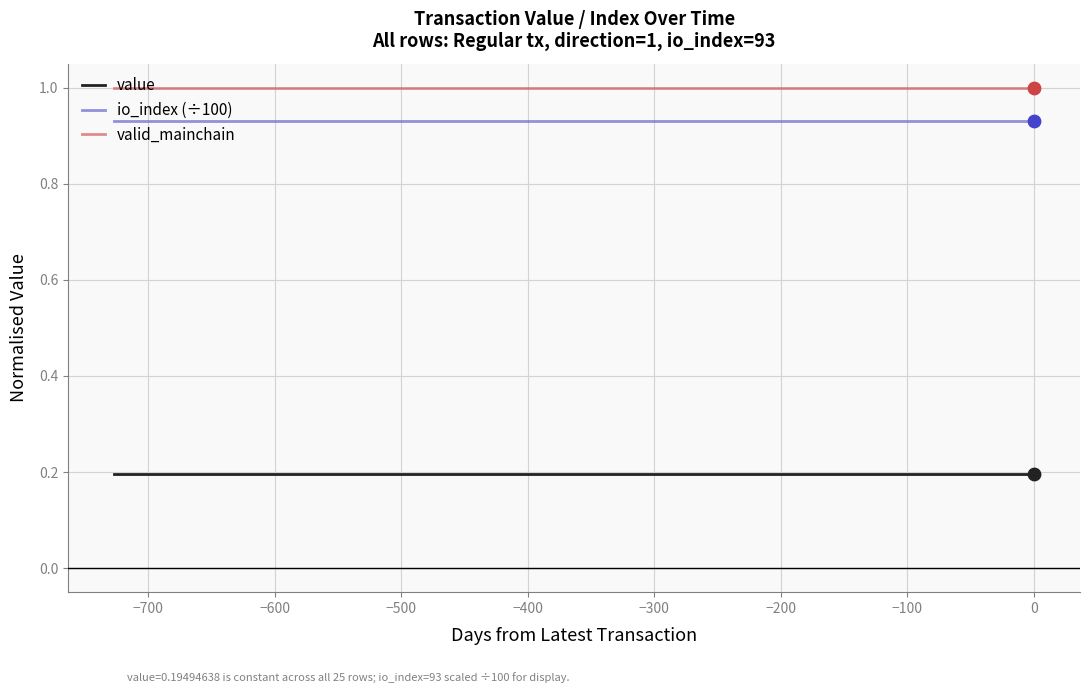

Rank the series by their maximum value, from lowest to highest.

value, io_index (÷100), valid_mainchain